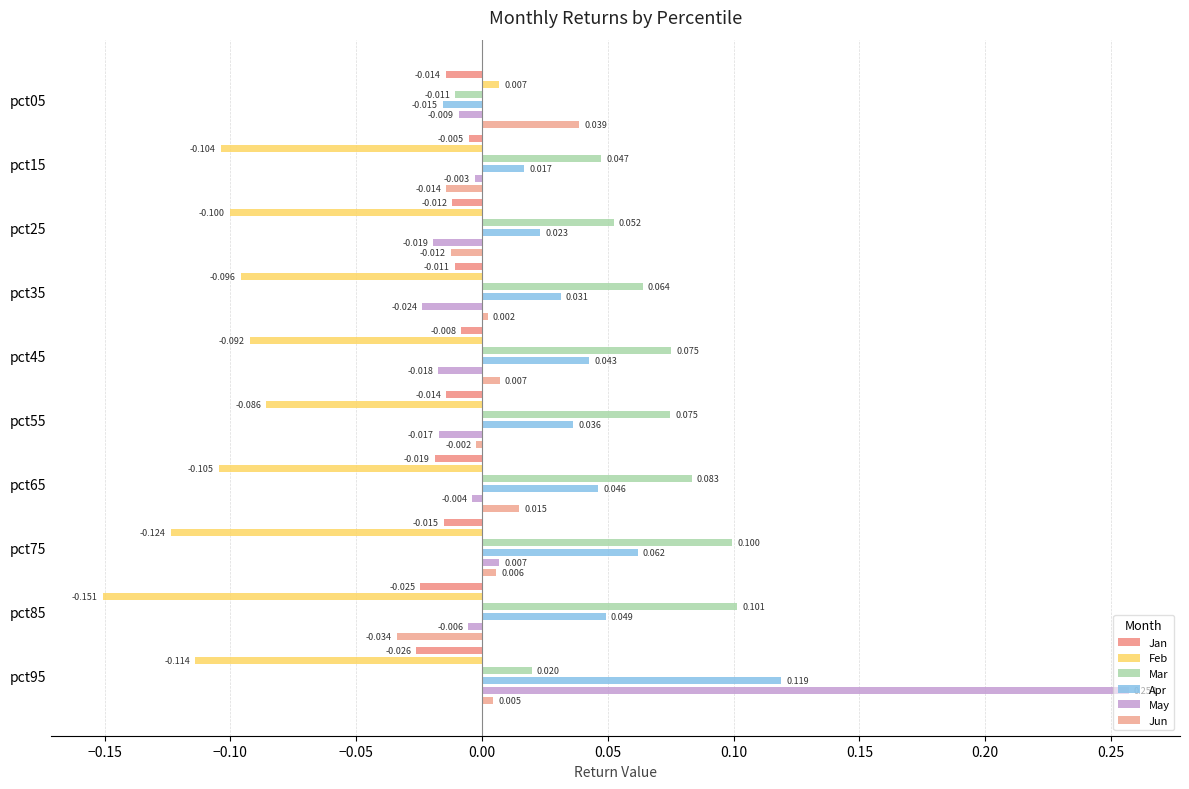

The value of Jun at pct75 is 0.0. True or false?

True